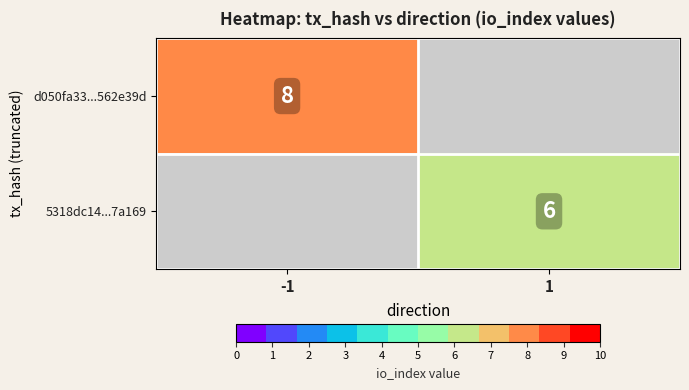

At which category is the sum across all series the highest?

-1